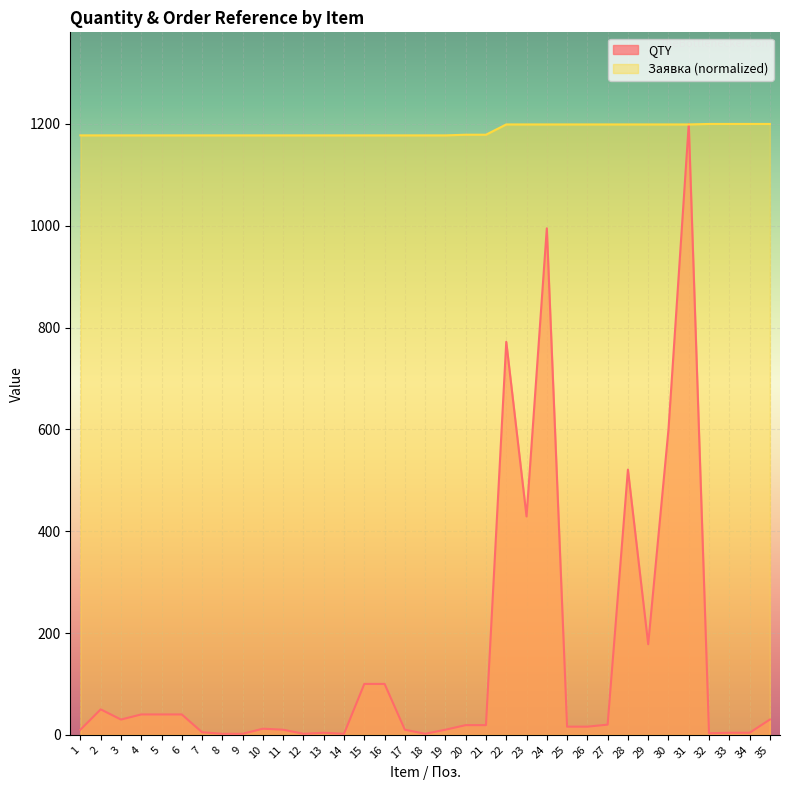

At which category is the sum across all series the highest?

31